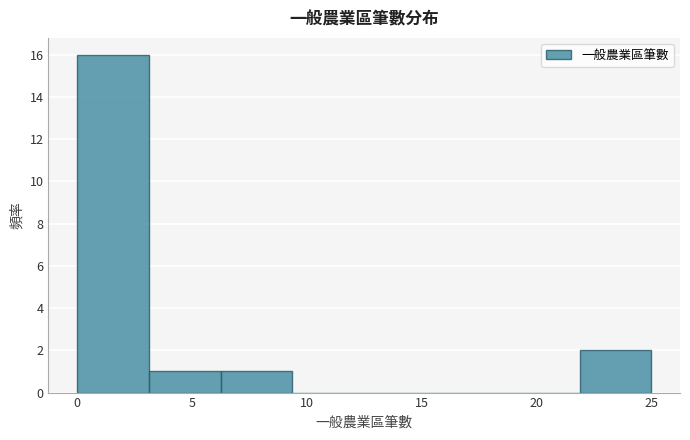

Over which range of the x-axis is the bar tallest?

0.0 to 3.0